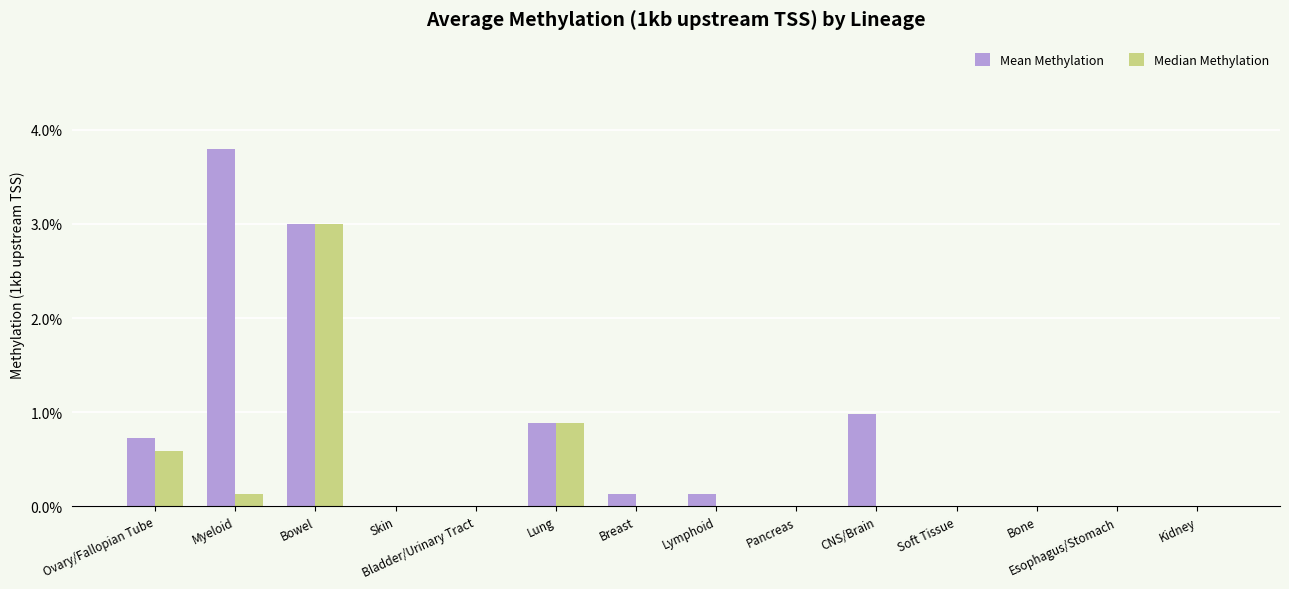

Where is Mean Methylation nearest to the value 0?

Skin